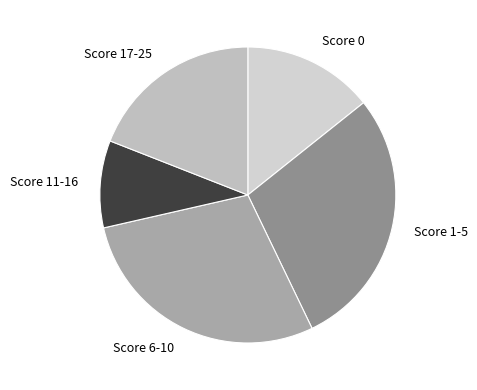

Between Score 17-25 and Score 0, which is larger?

Score 17-25